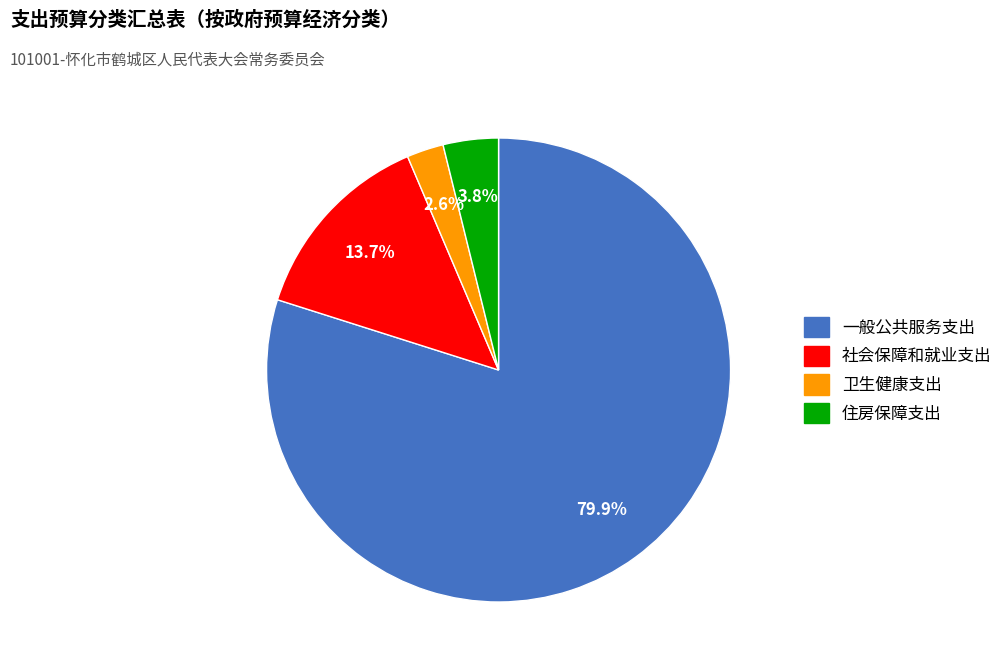

How many segments does this pie chart have?

4